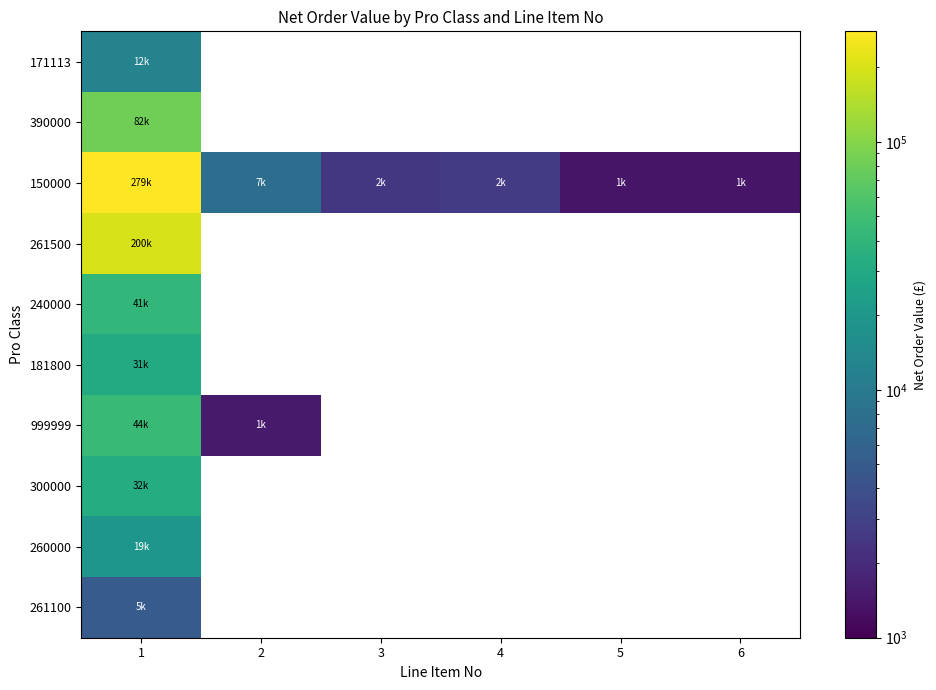

Which series has the largest range (max minus min)?

150000